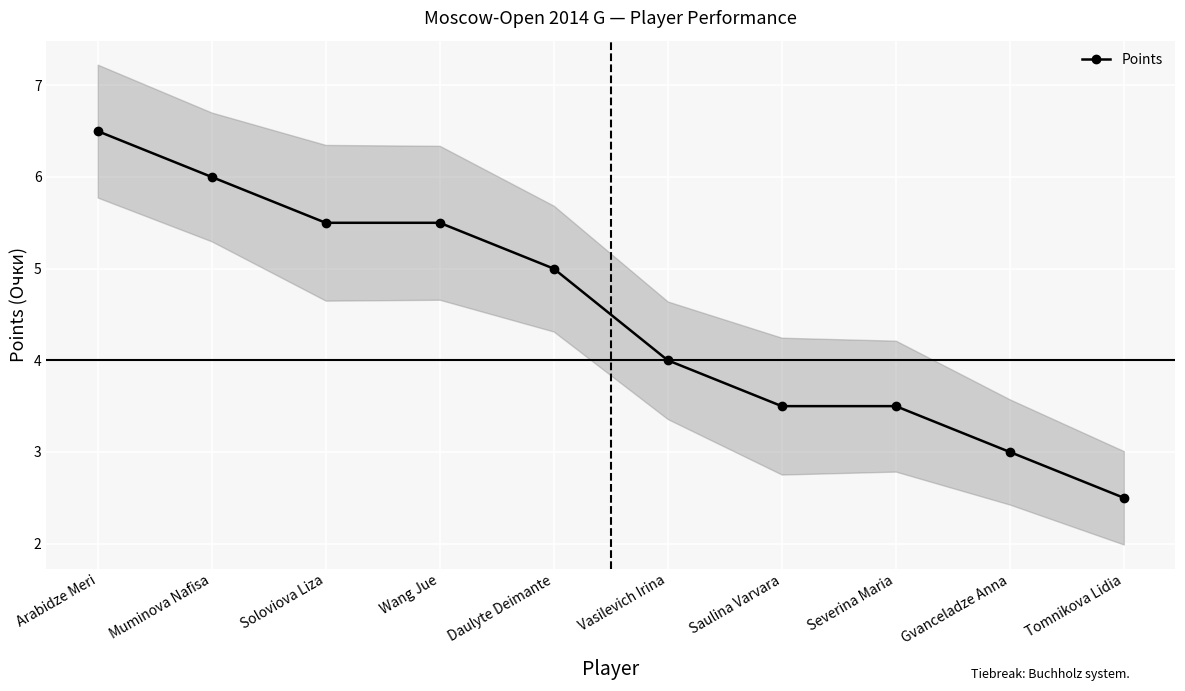

True or false: the data has more than 0 interior local peaks.

False